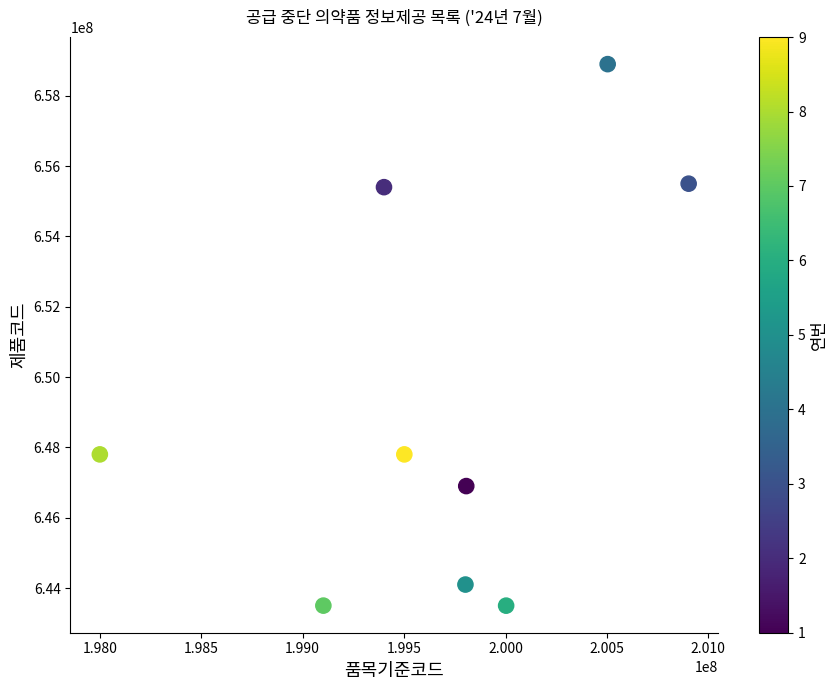

What is the range of X values (max minus min)?

2902455